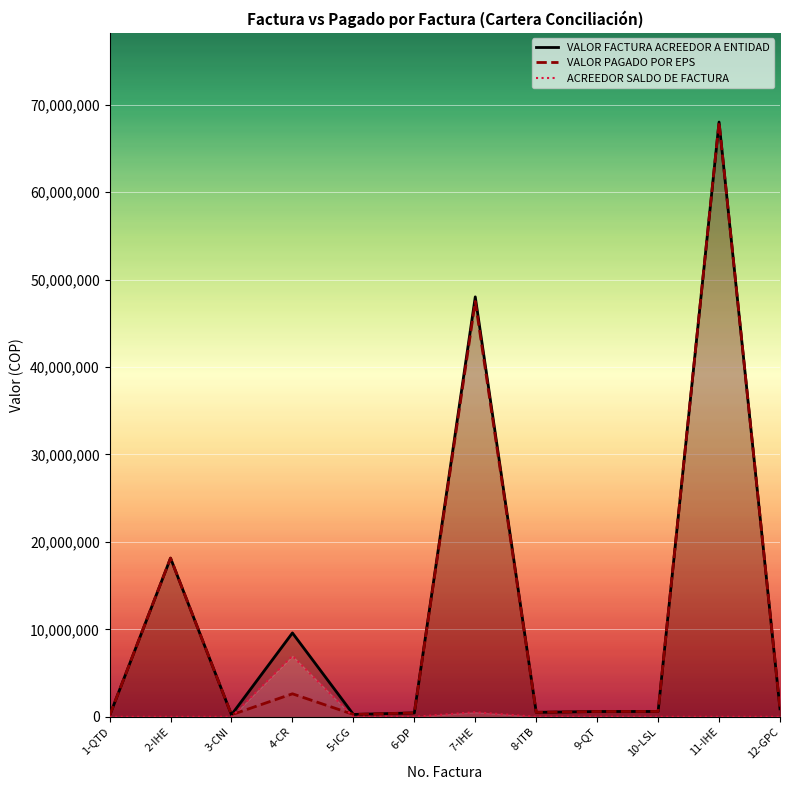

What is the minimum value for VALOR FACTURA ACREEDOR A ENTIDAD?

131900